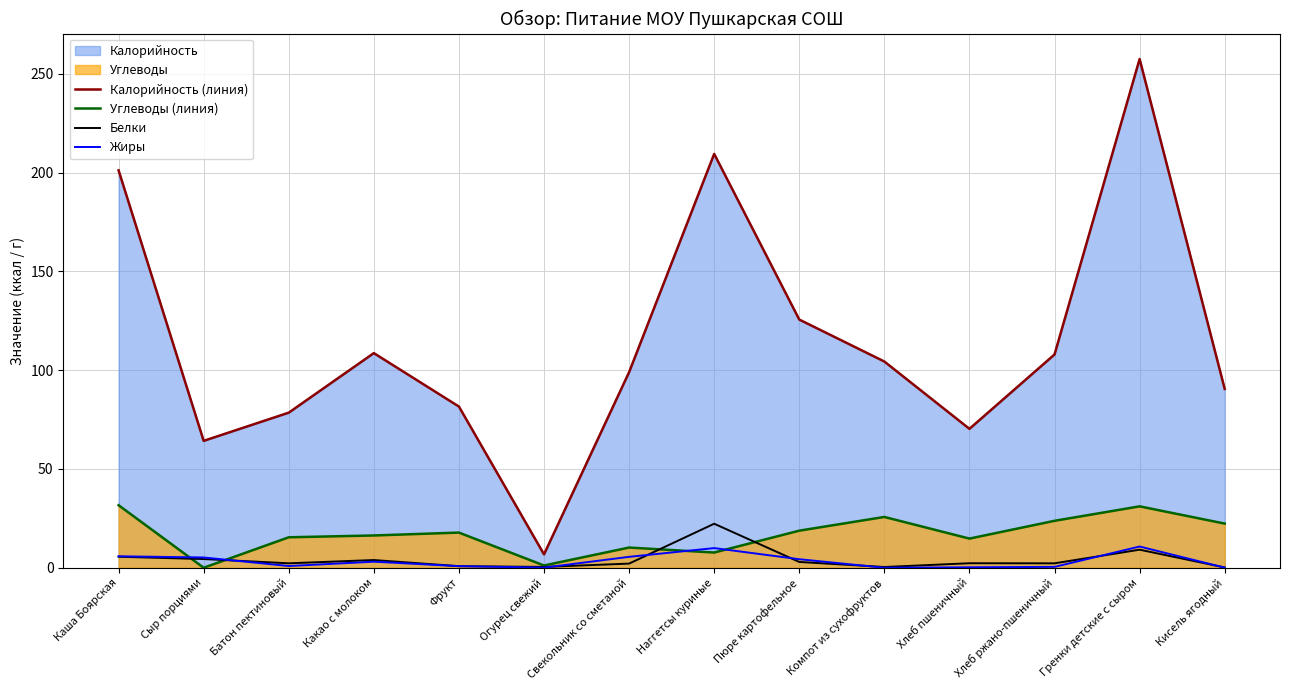

How many lines are shown in the chart?

4